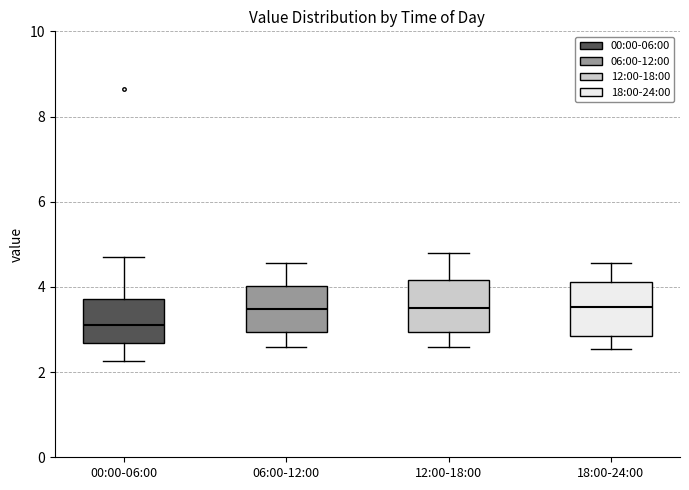

Where does the lower whisker of the box for 06:00-12:00 end on the y-axis? The values are not printed on the chart, so give them approximately, as read against the axis.

2.6